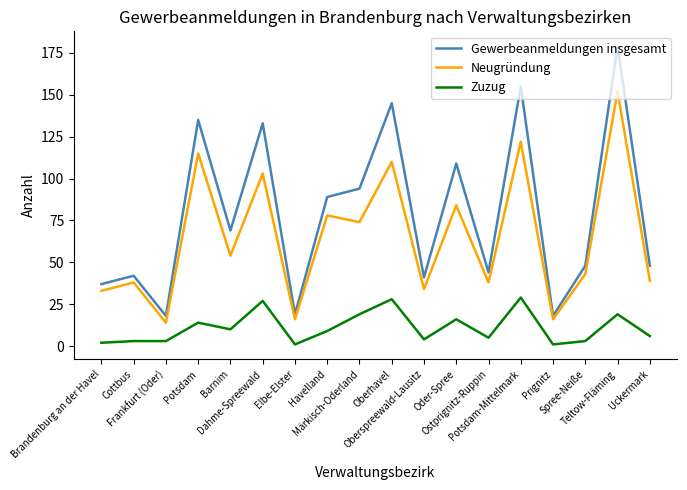

What is the minimum value for Neugründung?

14